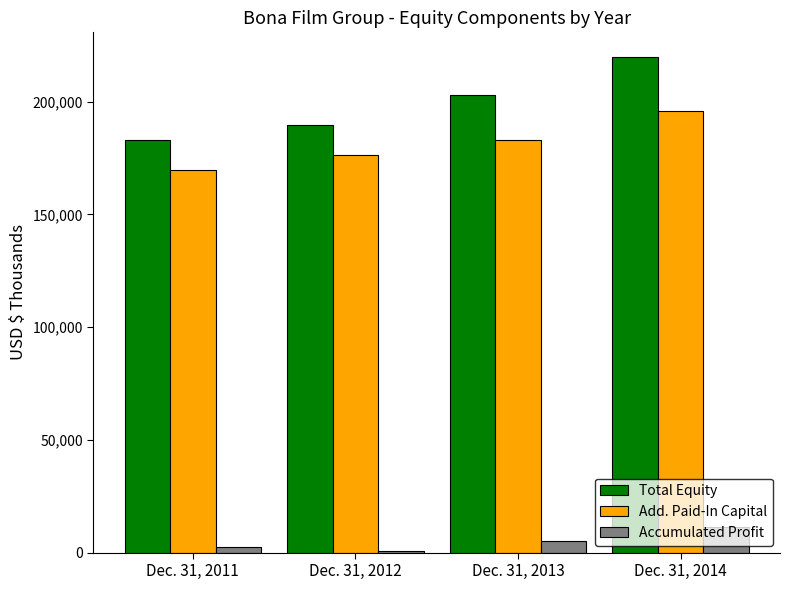

How many groups of bars are there?

4